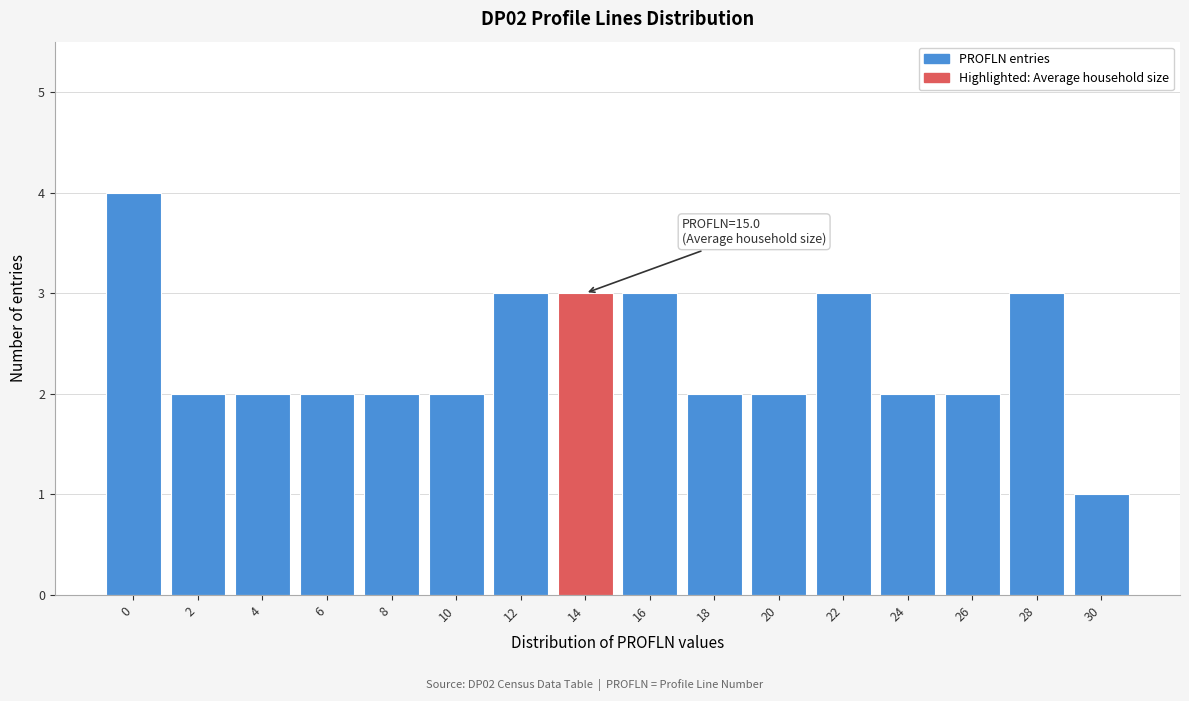

Reading left to right, extract all data points from this chart.

0=4	2=2	4=2	6=2	8=2	10=2	12=3	14=3	16=3	18=2	20=2	22=3	24=2	26=2	28=3	30=1